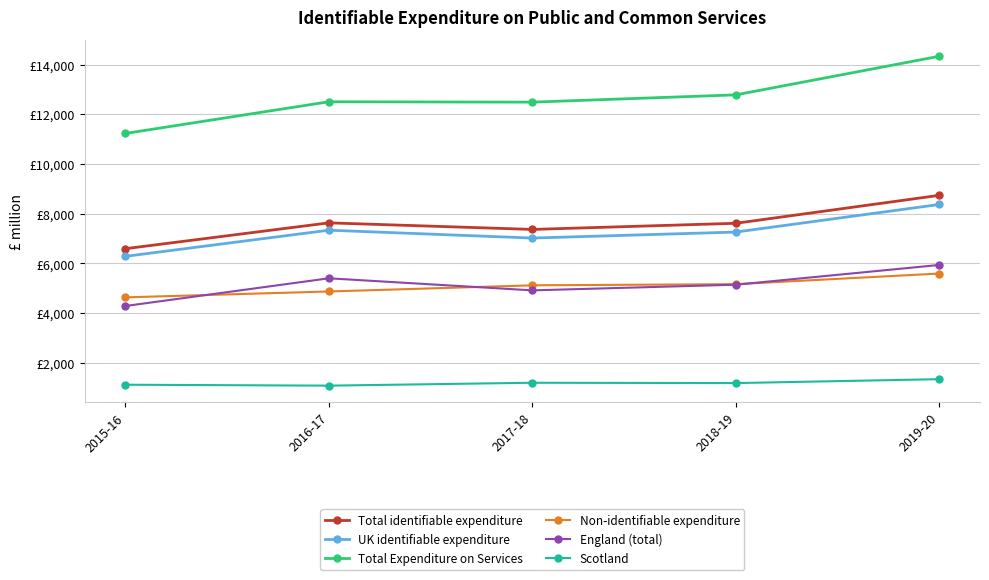

The value of Total Expenditure on Services at 2015-16 is 3744. True or false?

False